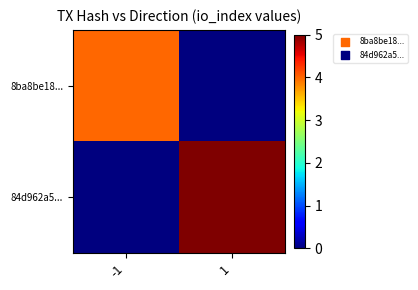

What is the total value across all series at -1?

4